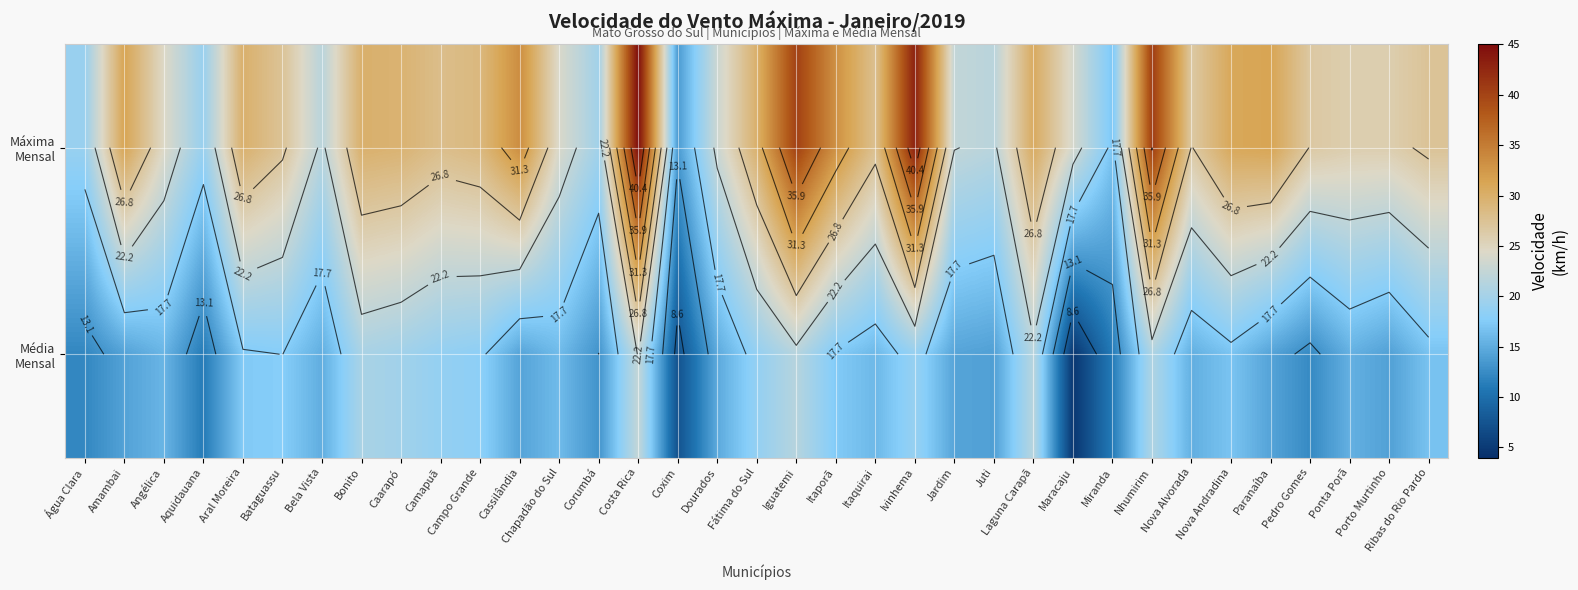

How many values in the Média Mensal series exceed 15?

21